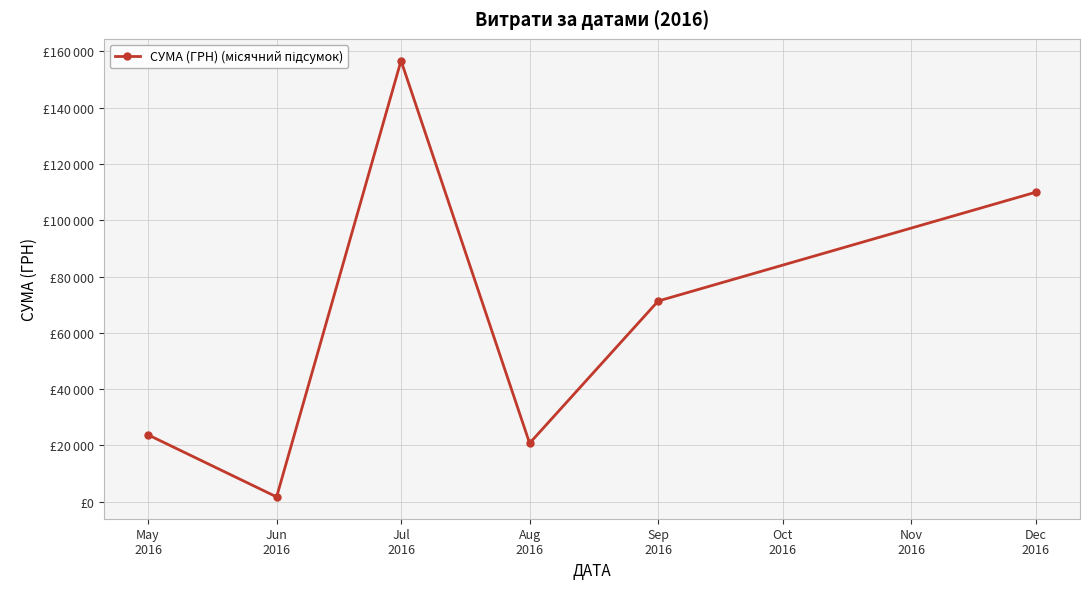

What is the label of the 4th point from the right?

Jul
2016